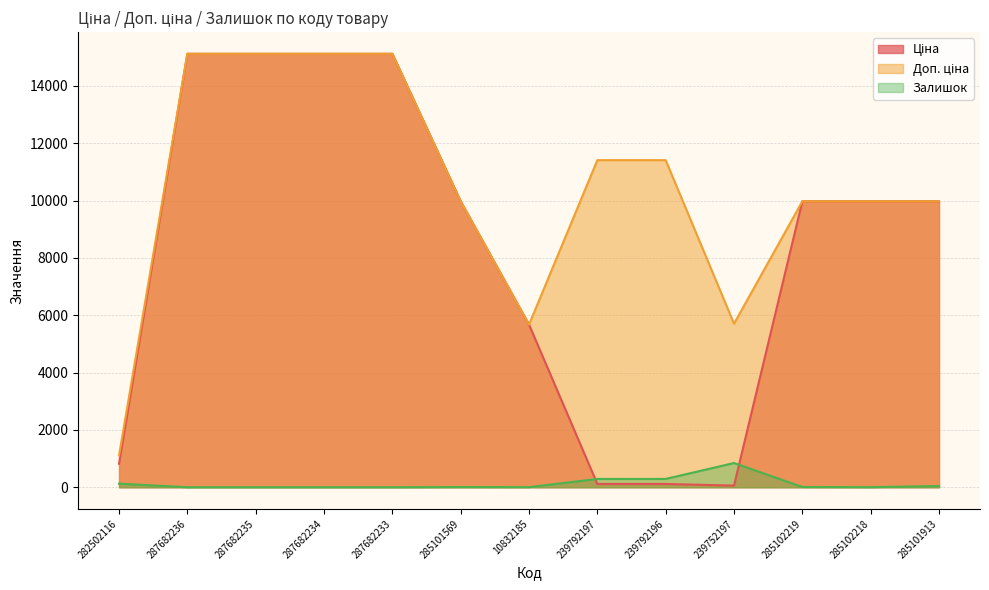

How many data points does each series have?

13